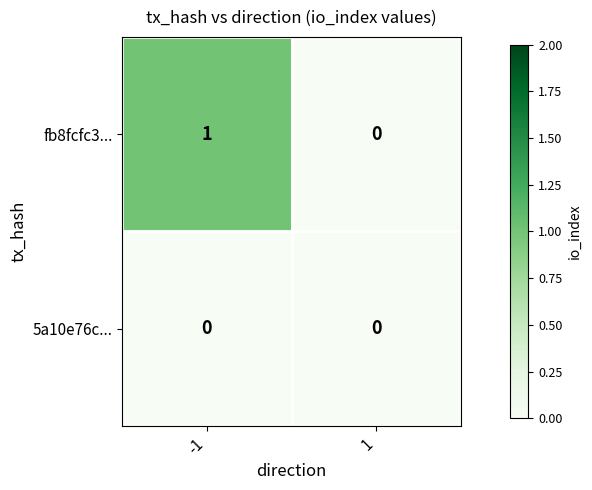

Rank the series by their average value, from highest to lowest.

fb8fcfc3..., 5a10e76c...